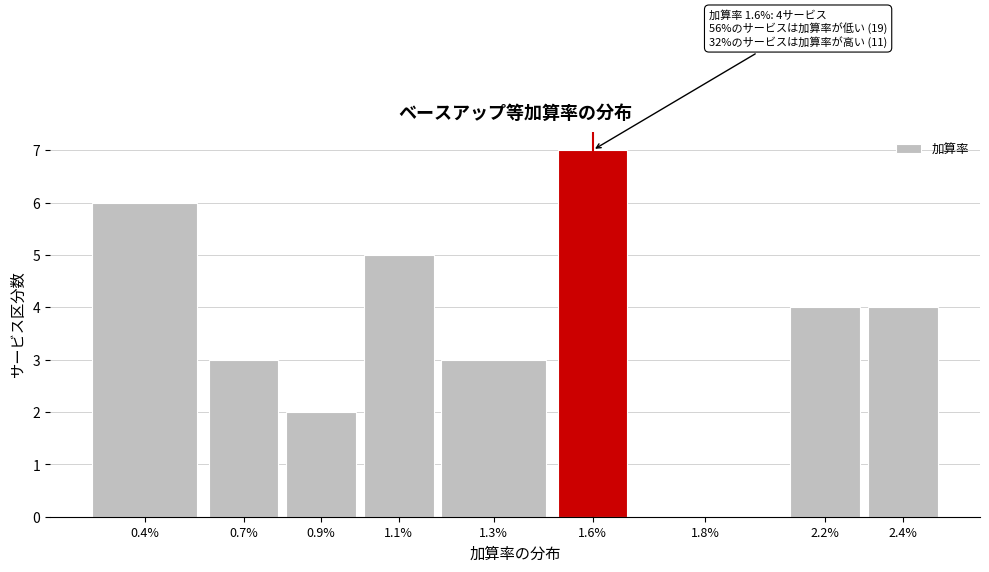

Reading left to right, transcribe all the data shown in this chart.

0.4%=6	0.7%=3	0.9%=2	1.1%=5	1.3%=3	1.6%=7	1.8%=0	2.2%=4	2.4%=4